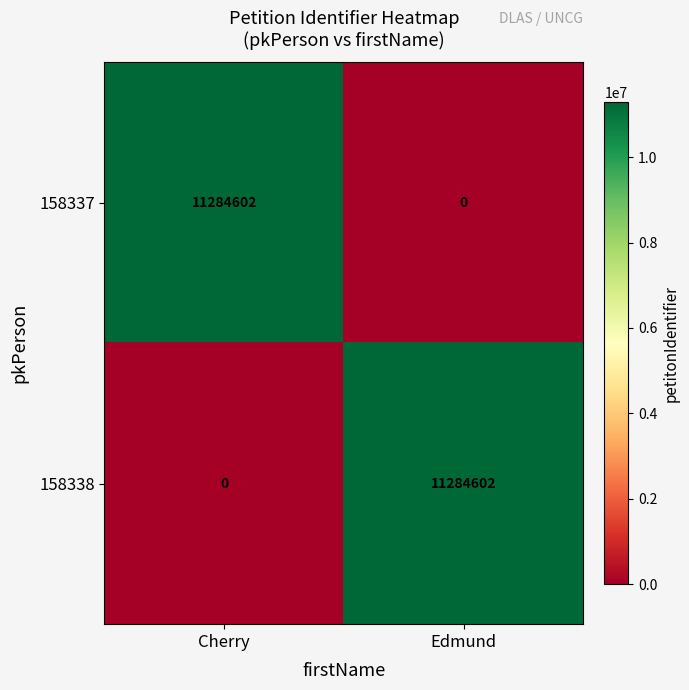

True or false: 158338 has a value of -7731317 at Cherry.

False